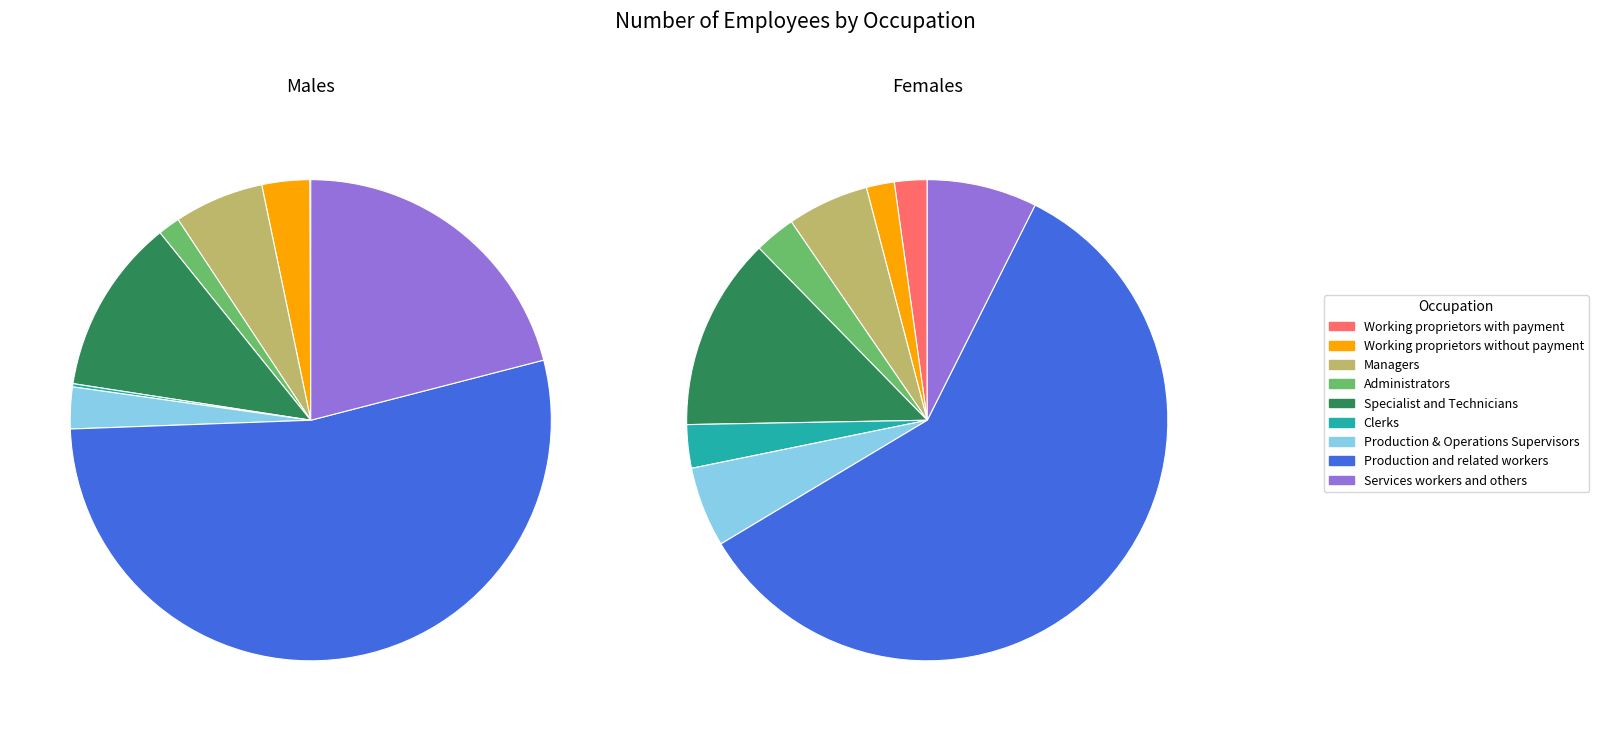

What percentage is the Production and related workers slice, to the nearest percent?

59%